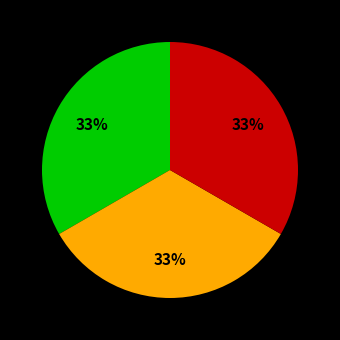

To the nearest percent, what is the average slice percentage?

33%